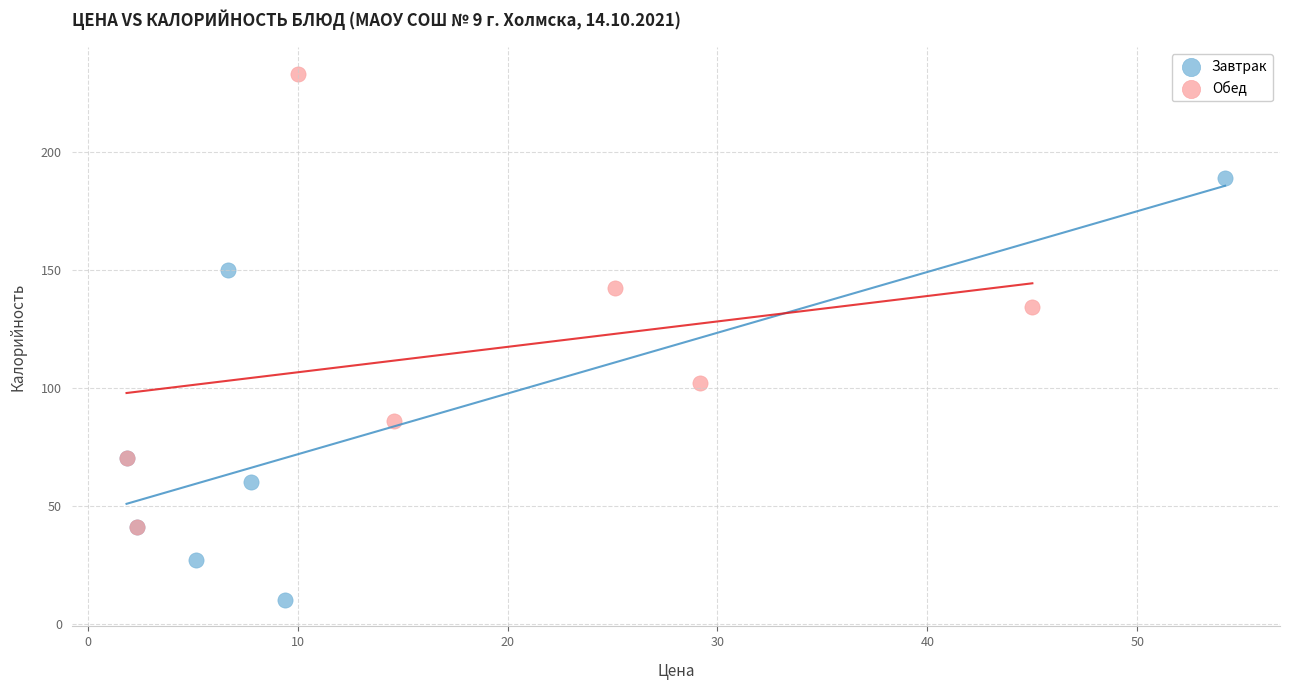

Which series reaches the maximum Y coordinate?

Обед